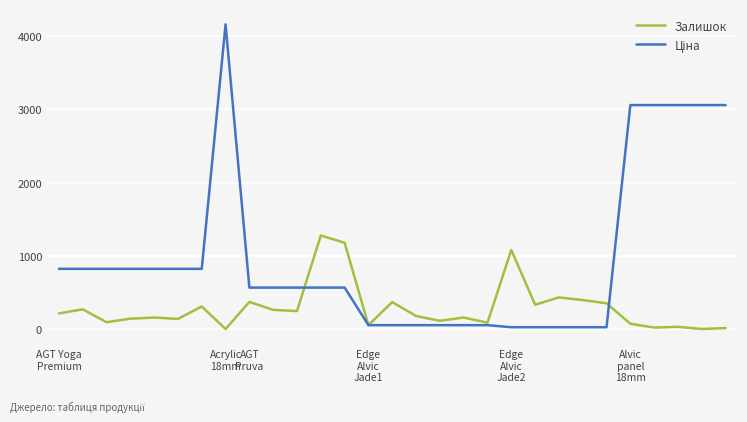

What is the greatest value displayed?

4161.8